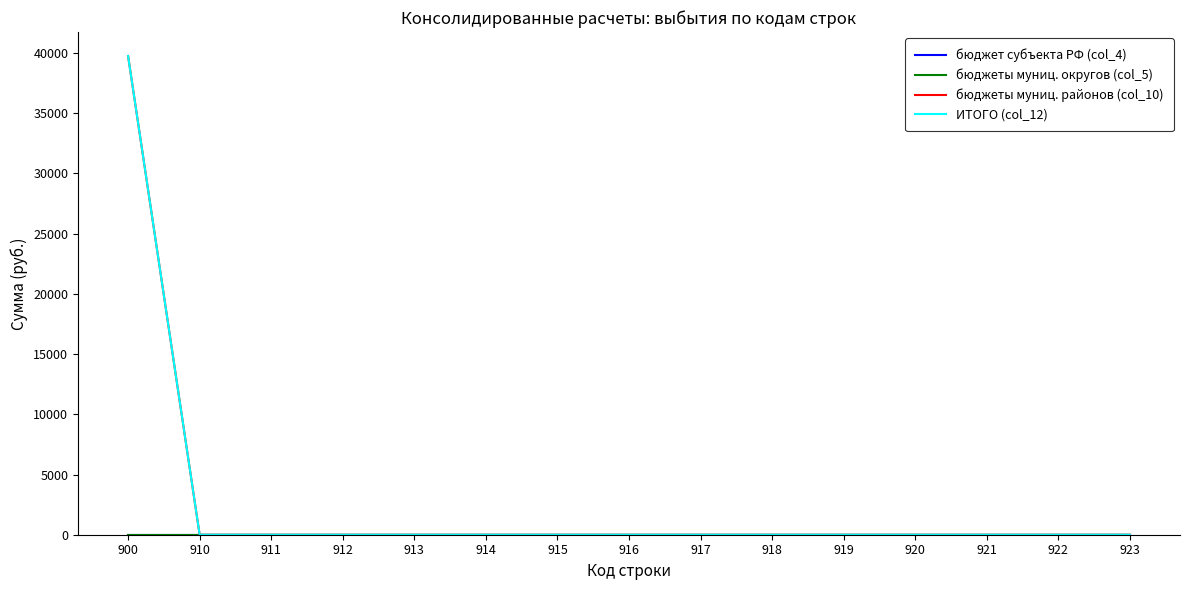

Rank the series by their maximum value, from highest to lowest.

бюджеты муниц. районов (col_10), ИТОГО (col_12), бюджет субъекта РФ (col_4), бюджеты муниц. округов (col_5)